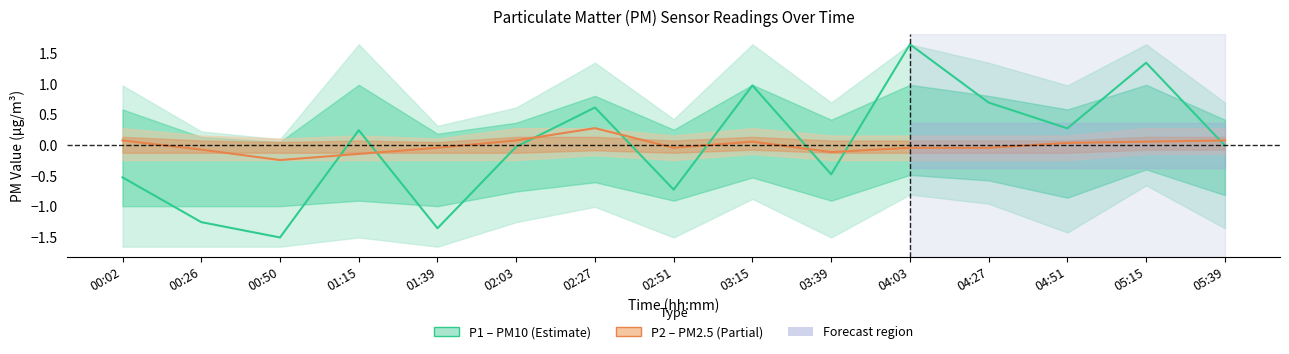

How many interior local peaks does the P2 (PM2.5) series have?

2